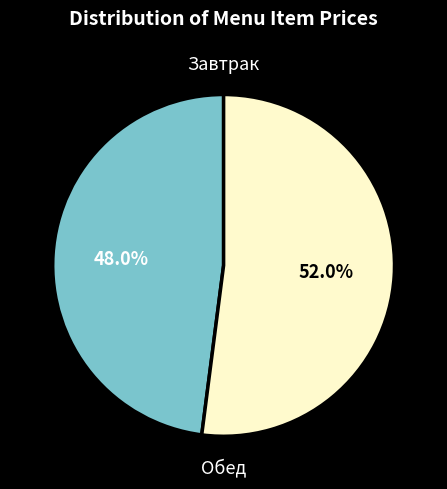

What is the ratio of the value at Обед to the value at Завтрак?

1.1